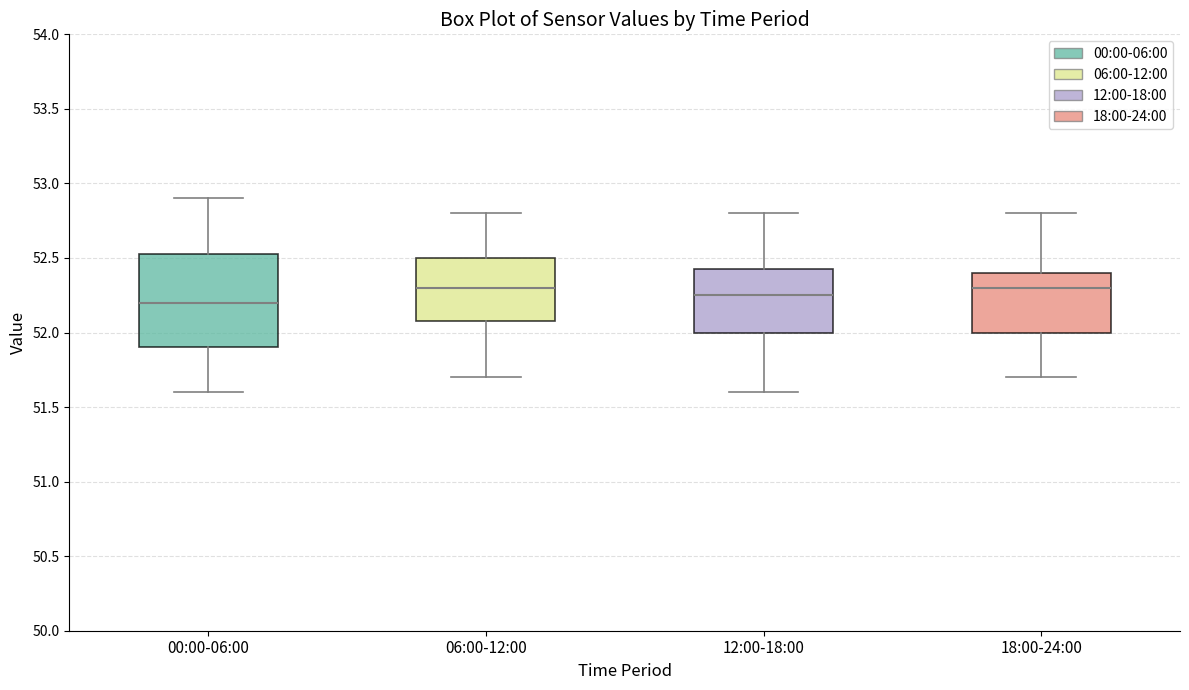

Reading left to right, read every box against the y-axis: the position of its median line, the range the box covers, and the ends of its whiskers. The values are not printed on the chart, so give them approximately, as read against the axis.

00:00-06:00: median 52.20, box 51.90 to 52.55, whiskers 51.60 to 52.90
06:00-12:00: median 52.30, box 52.10 to 52.50, whiskers 51.70 to 52.80
12:00-18:00: median 52.25, box 52.00 to 52.45, whiskers 51.60 to 52.80
18:00-24:00: median 52.30, box 52.00 to 52.40, whiskers 51.70 to 52.80